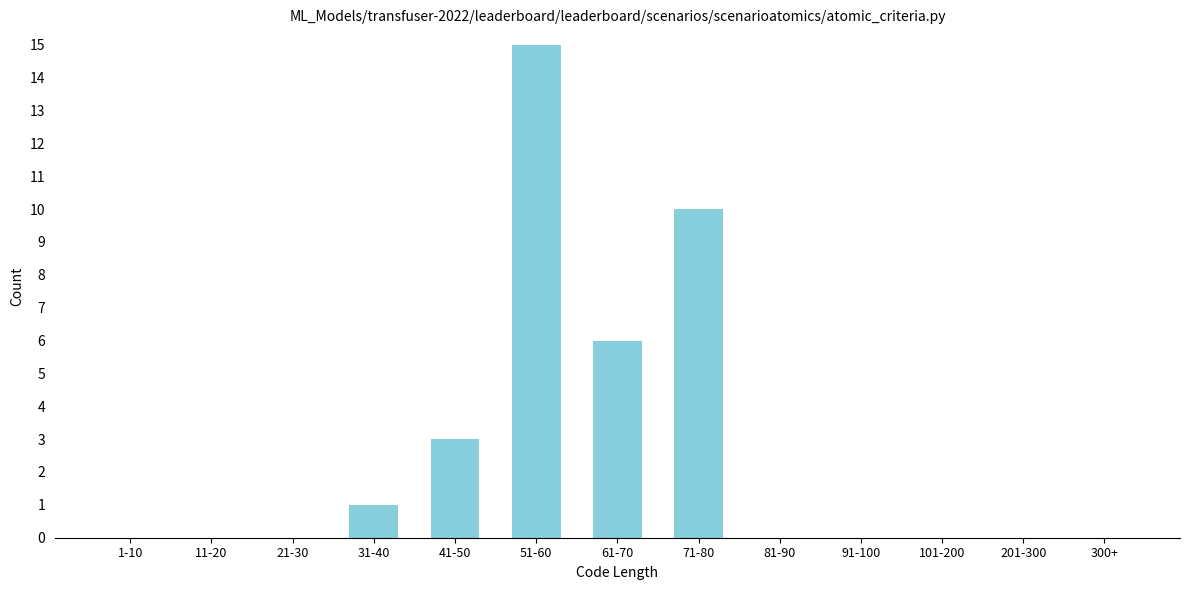

Reading right to left, what are all the values shown in this chart?

300+=0	201-300=0	101-200=0	91-100=0	81-90=0	71-80=10	61-70=6	51-60=15	41-50=3	31-40=1	21-30=0	11-20=0	1-10=0